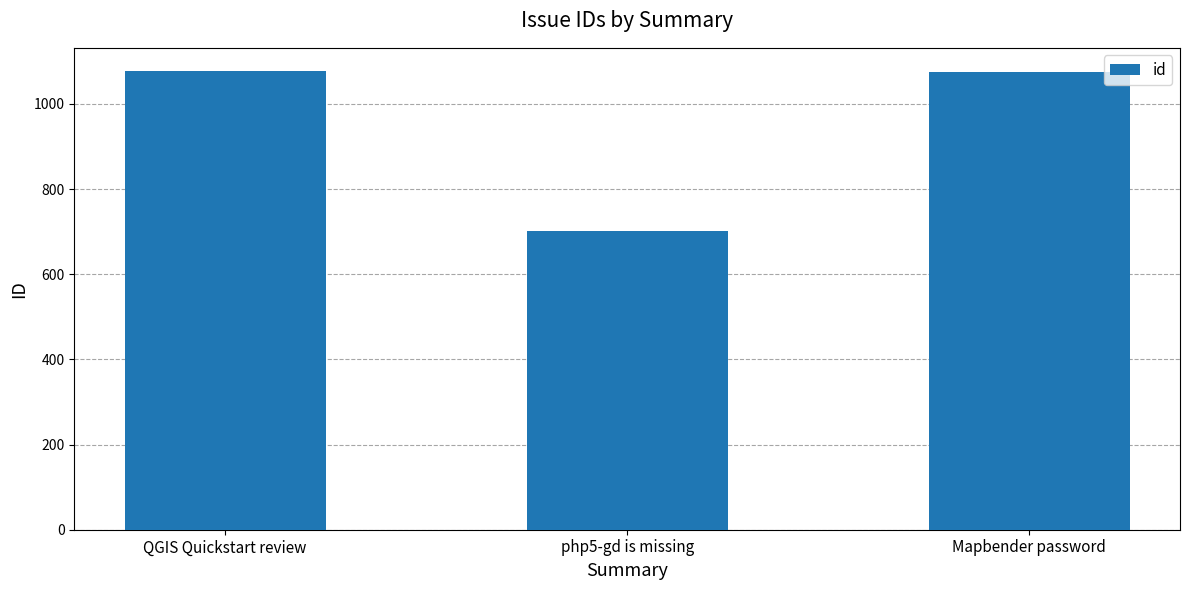

What is the average value?

951